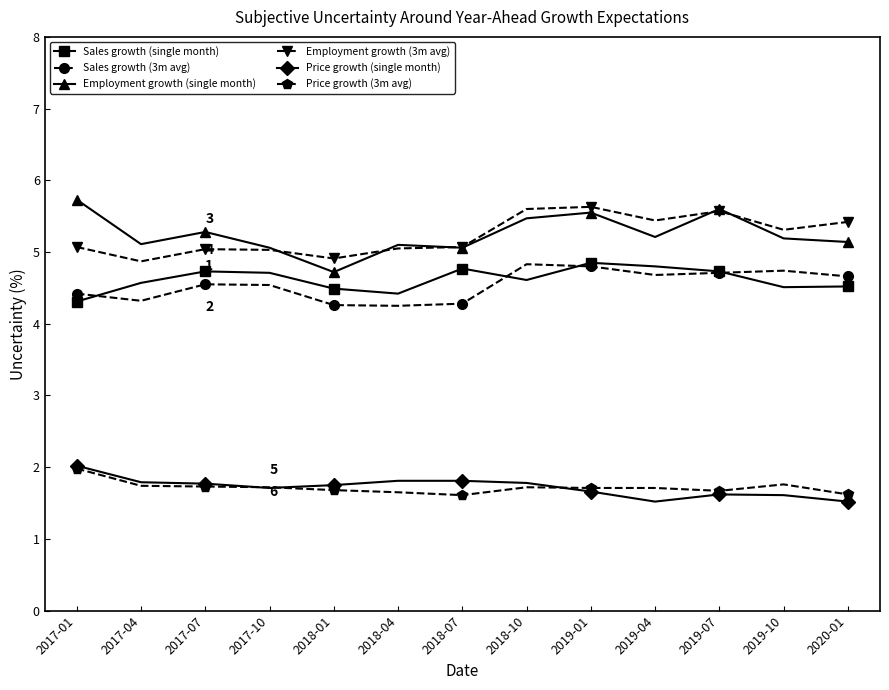

True or false: Employment growth (single month) and Employment growth (3m avg) cross at least once.

True